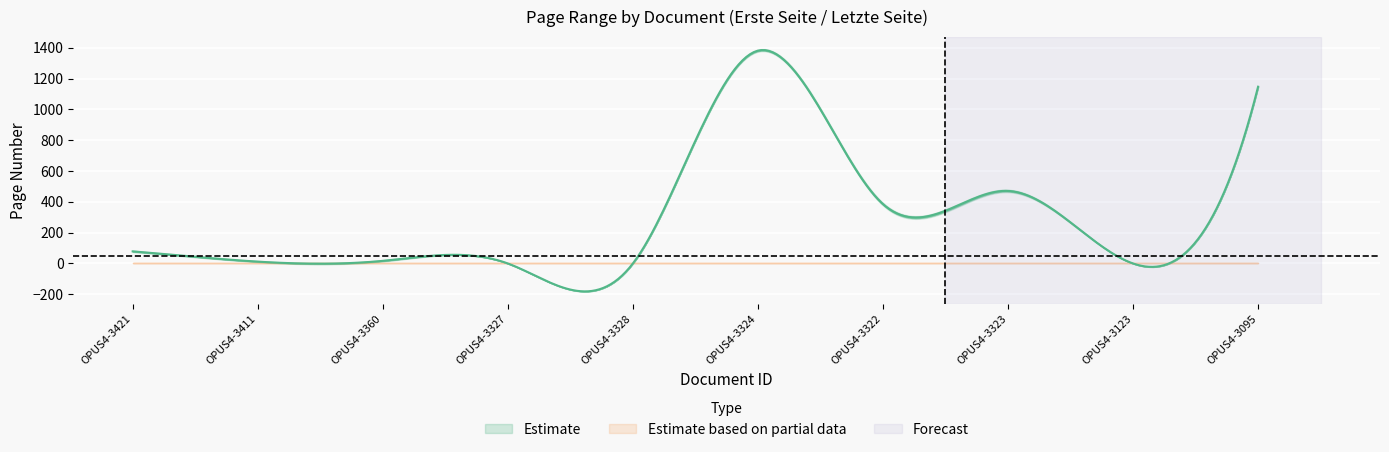

What is the highest value of the Erste Seite series?

1375